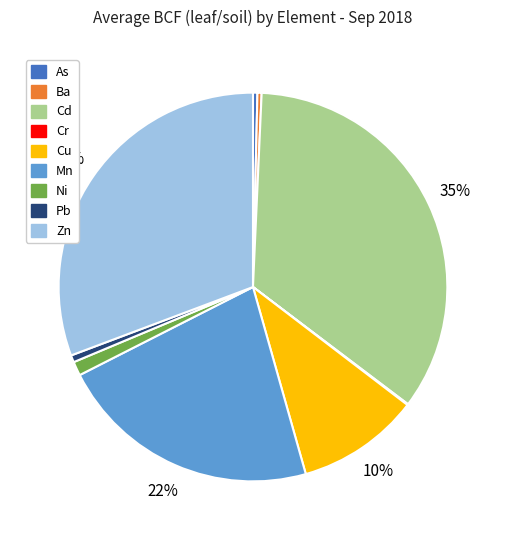

Is the sum of Mn and Zn greater than half?

Yes